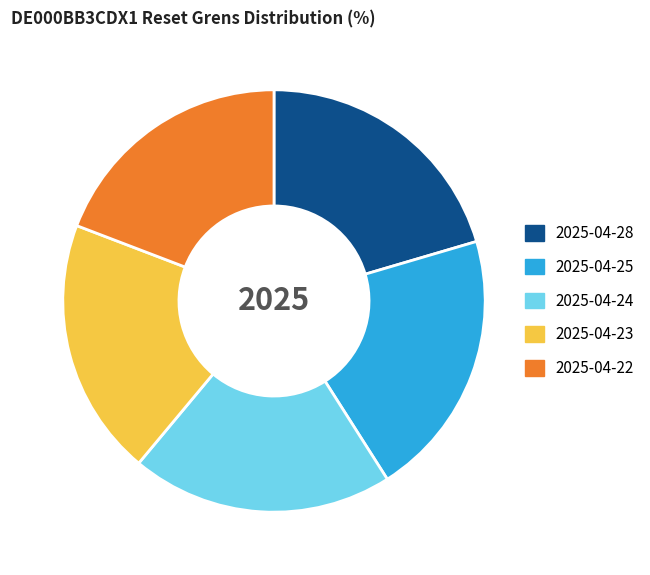

What is the smallest slice in the pie chart?

2025-04-22